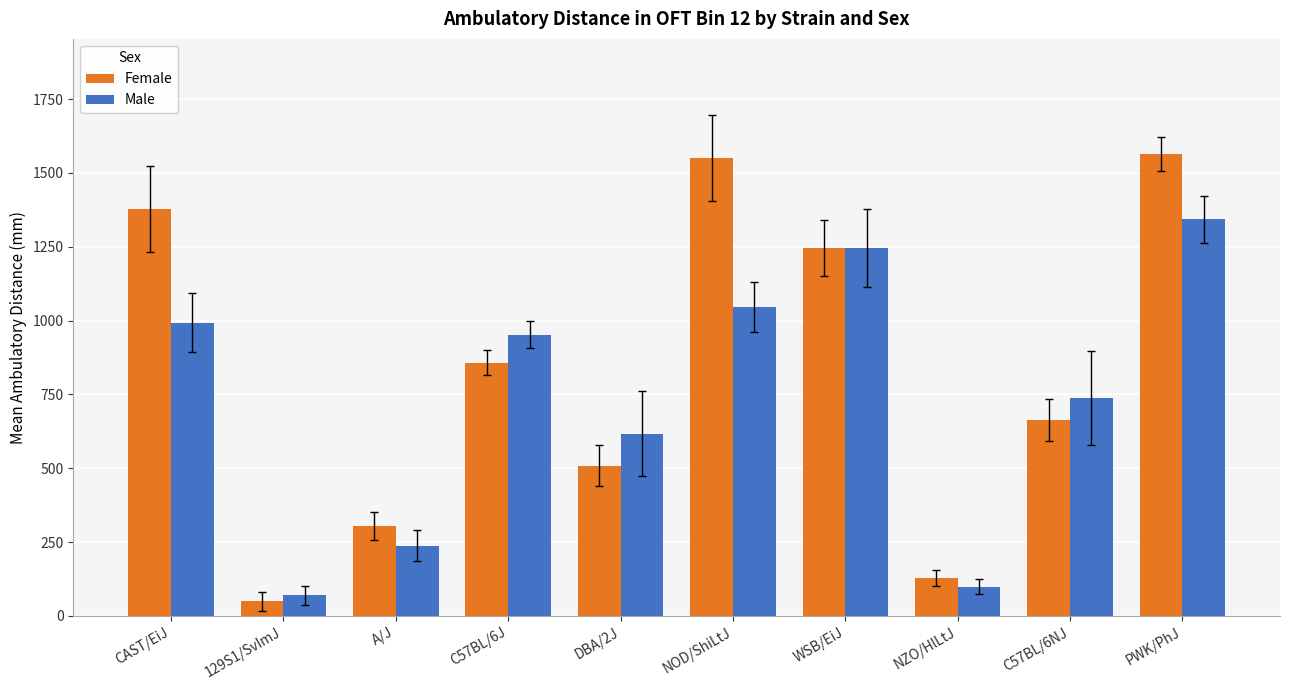

What is the sum of the Male values at C57BL/6J and CAST/EiJ?

1945.8